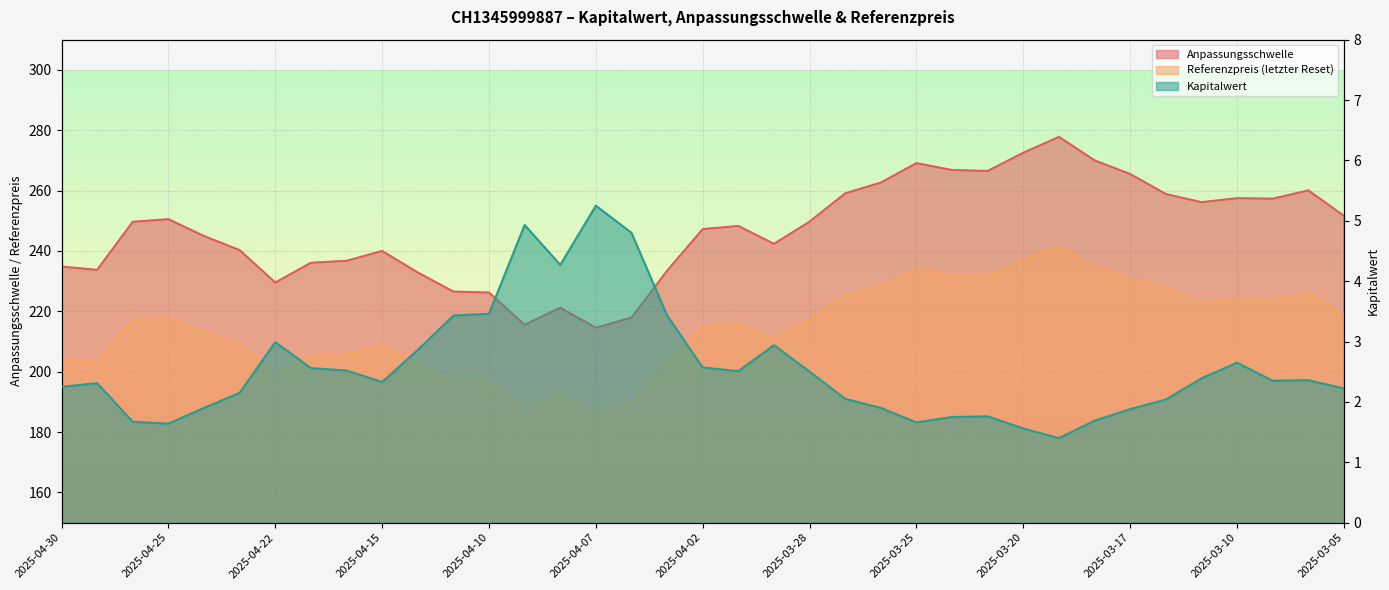

What is the lowest value of the Referenzpreis (letzter Reset) series?

186.6